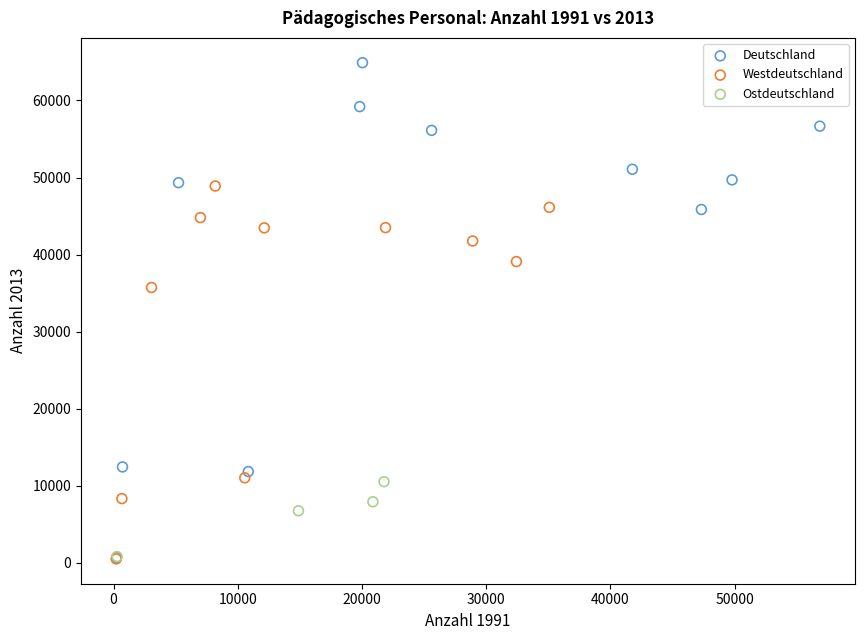

Which series reaches the maximum Y coordinate?

Deutschland